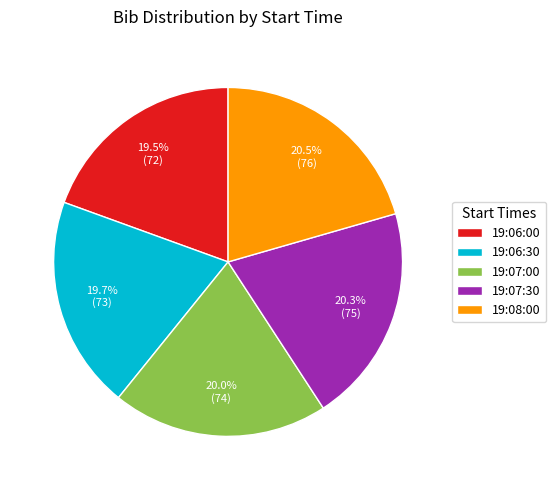

Between 19:06:00 and 19:07:00, which is larger?

19:07:00